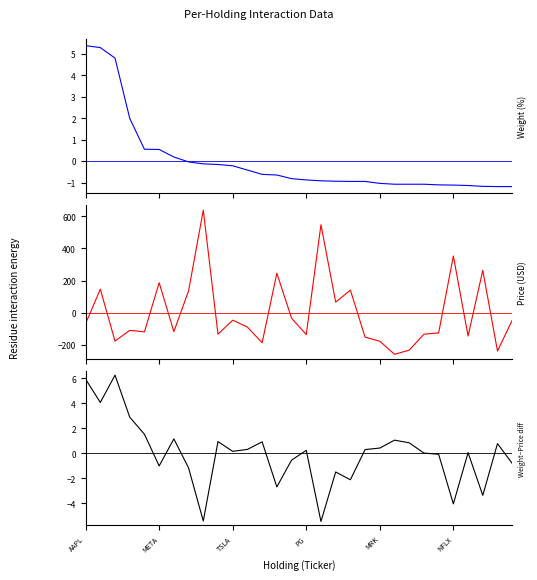

What is the difference between the Weight (%) values at 8 and 16?

0.8